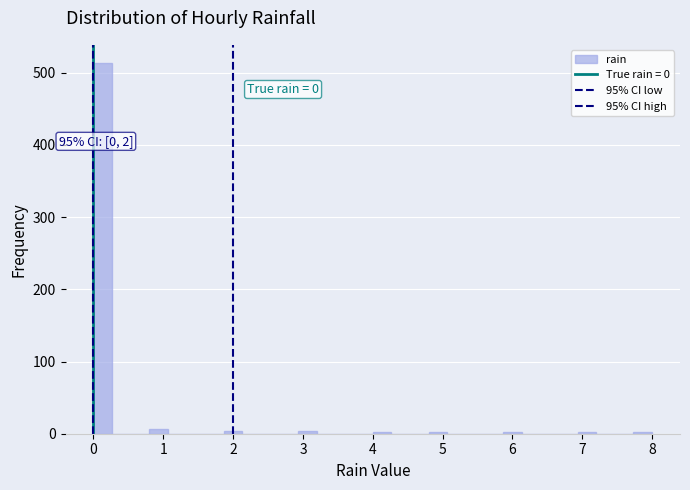

Read against the x-axis, roughly where is the centre of the tallest bar?

0.1